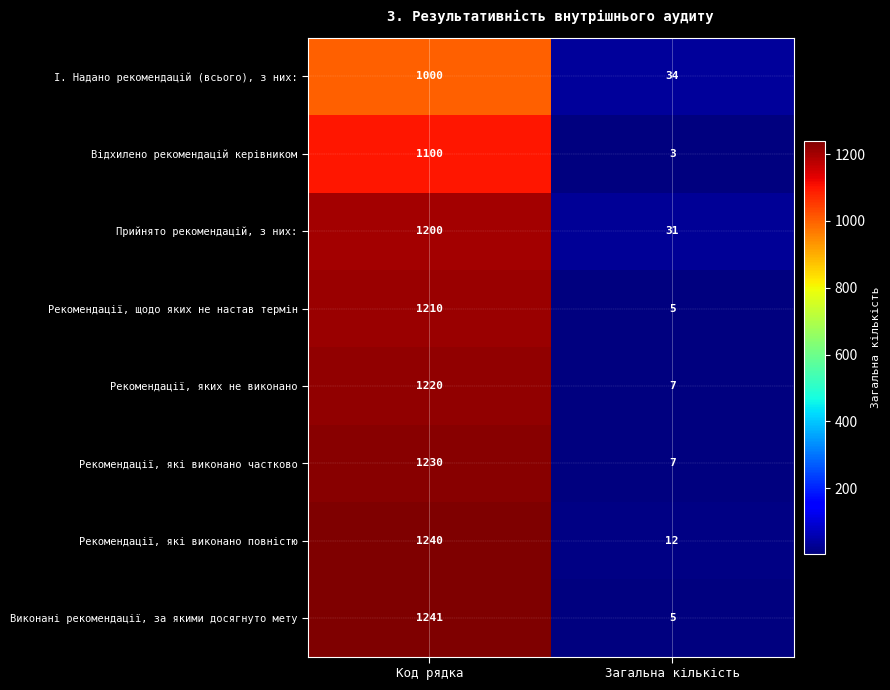

Rank the series by their maximum value, from lowest to highest.

І. Надано рекомендацій (всього), з них:, Відхилено рекомендацій керівником, Прийнято рекомендацій, з них:, Рекомендації, щодо яких не настав термін, Рекомендації, яких не виконано, Рекомендації, які виконано частково, Рекомендації, які виконано повністю, Виконані рекомендації, за якими досягнуто мету